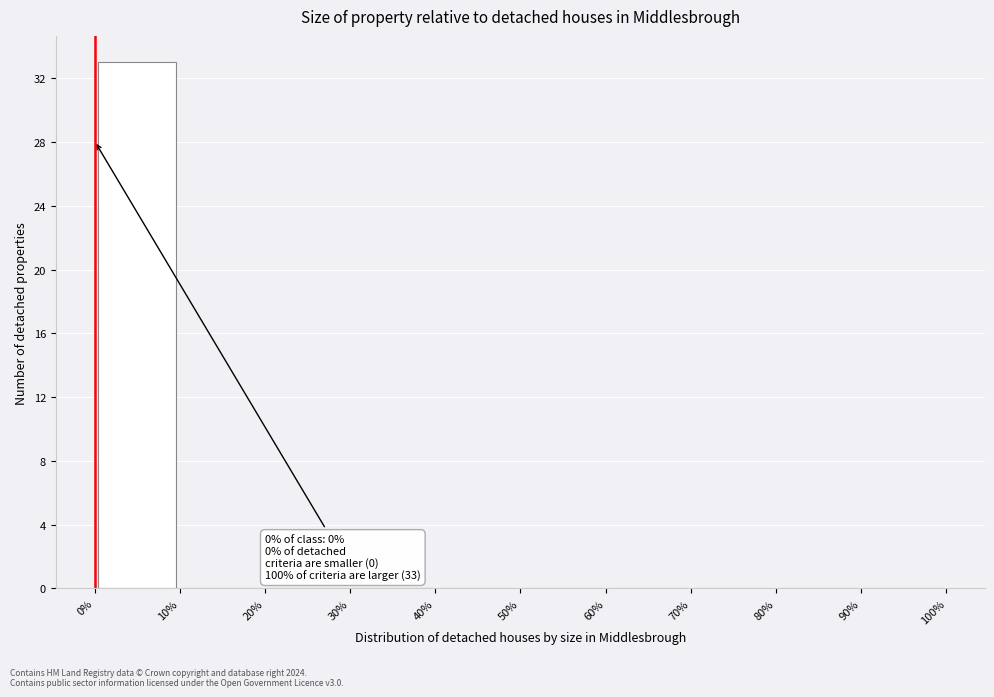

Which range on the x-axis has the tallest bar?

0% to 10%